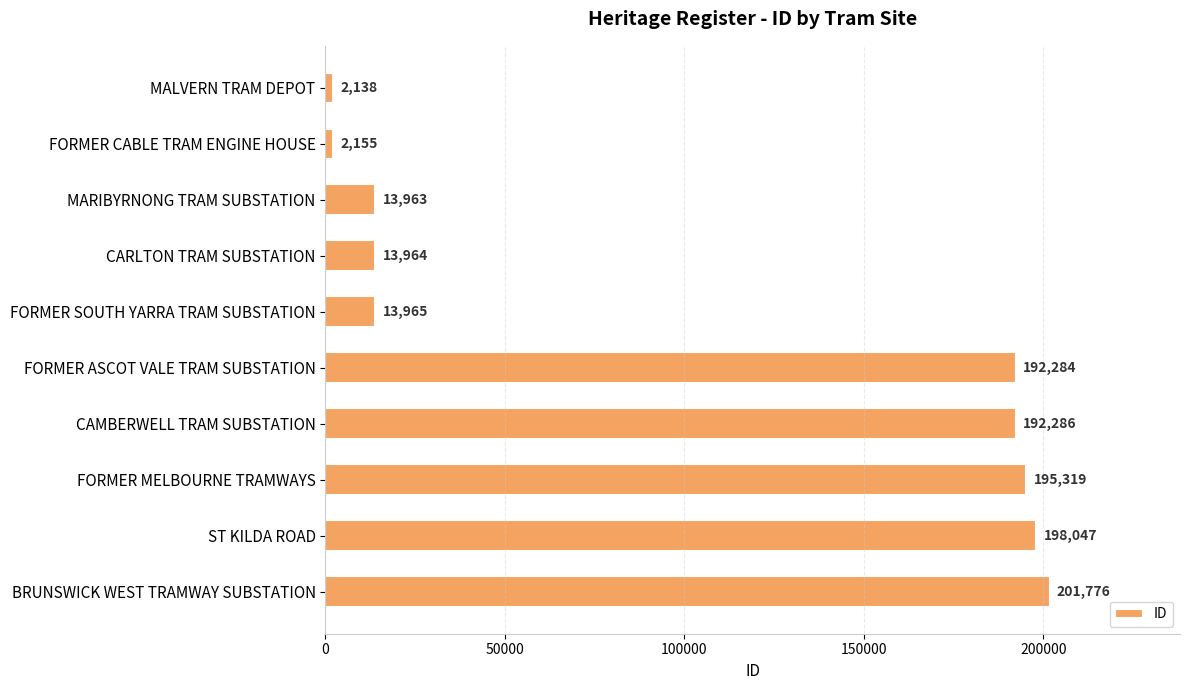

At which label is the value closest to 101957?

FORMER SOUTH YARRA TRAM SUBSTATION